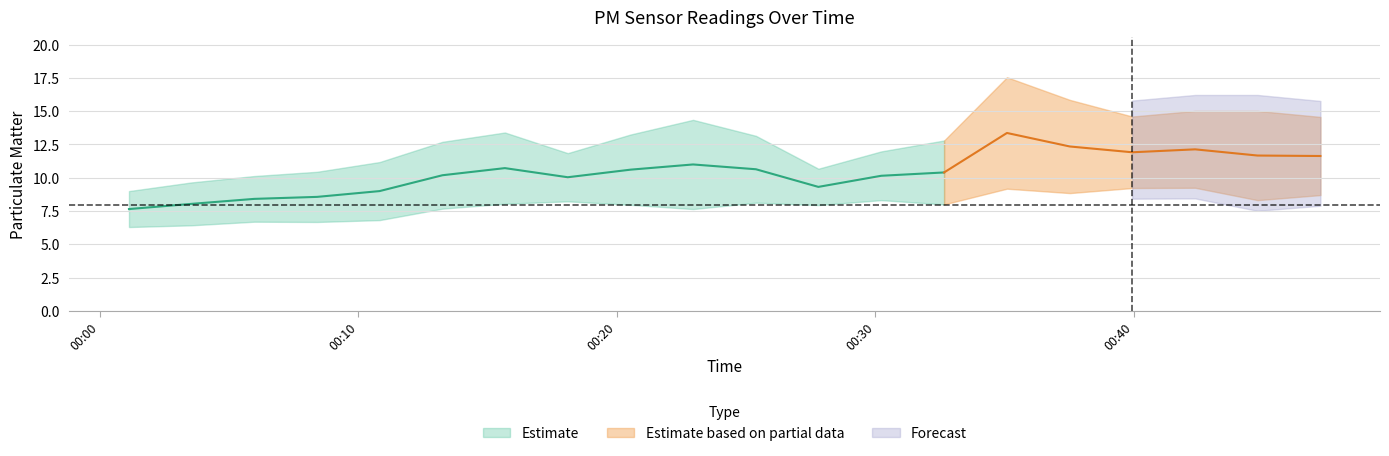

What is the difference between the P1 values at 2023-05-10T00:18:06 and 2023-05-10T00:03:32?

2.2